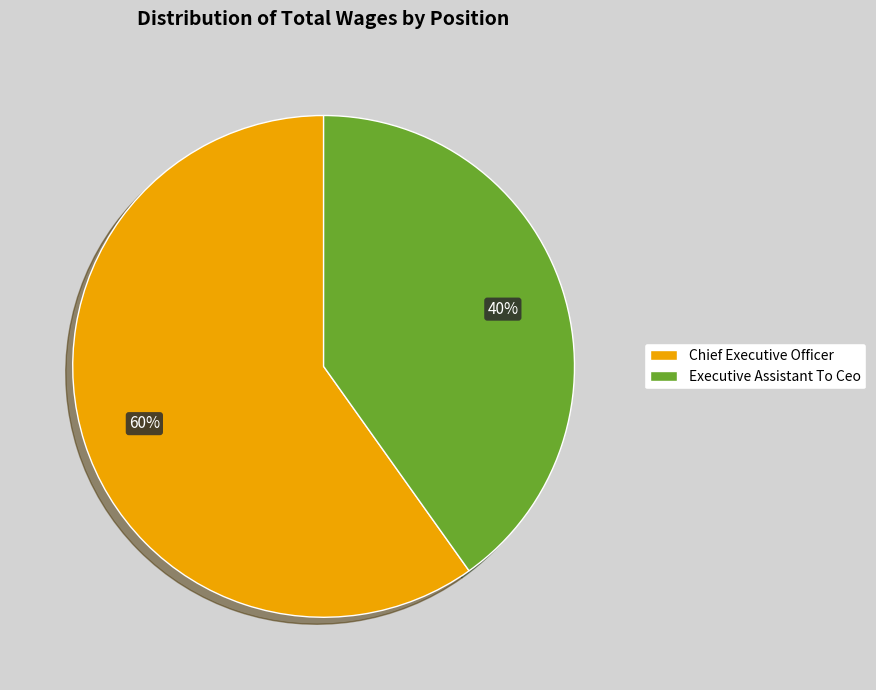

Which category accounts for the majority?

Chief Executive Officer